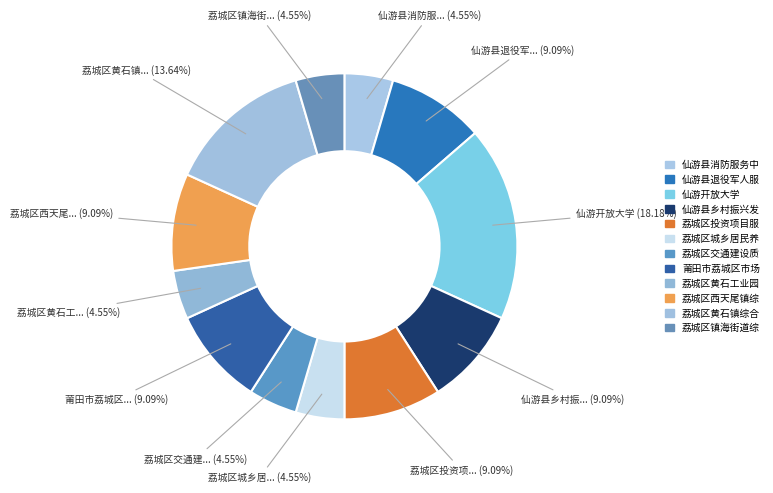

What is the smallest slice in the pie chart?

仙游县消防服务中心